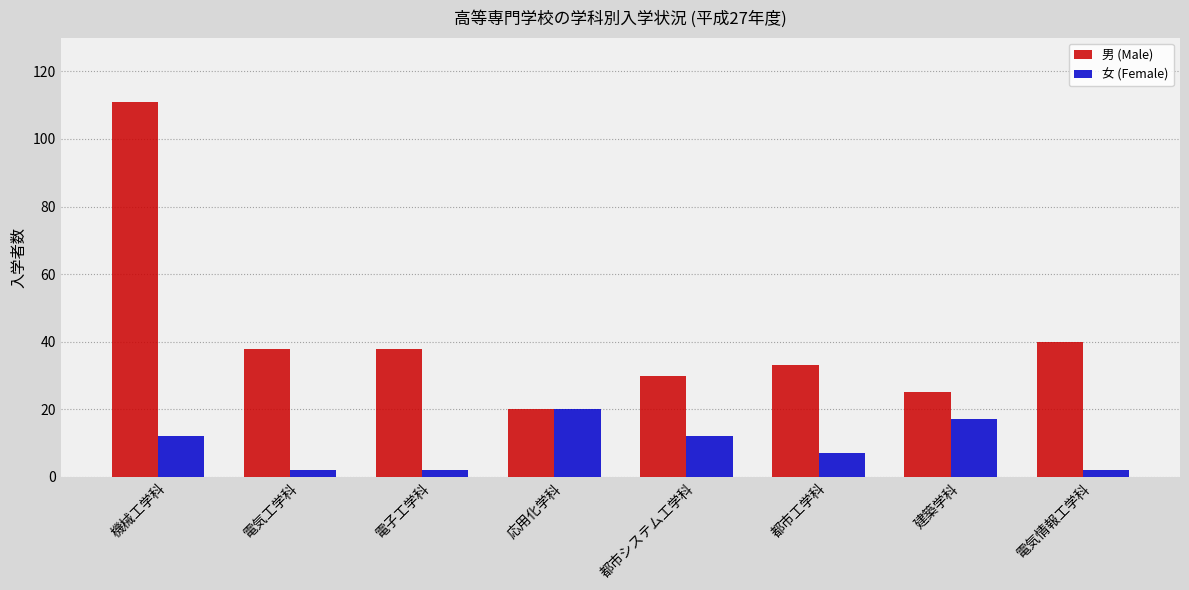

What is the approximate value of 男 (Male) at 都市工学科?

33